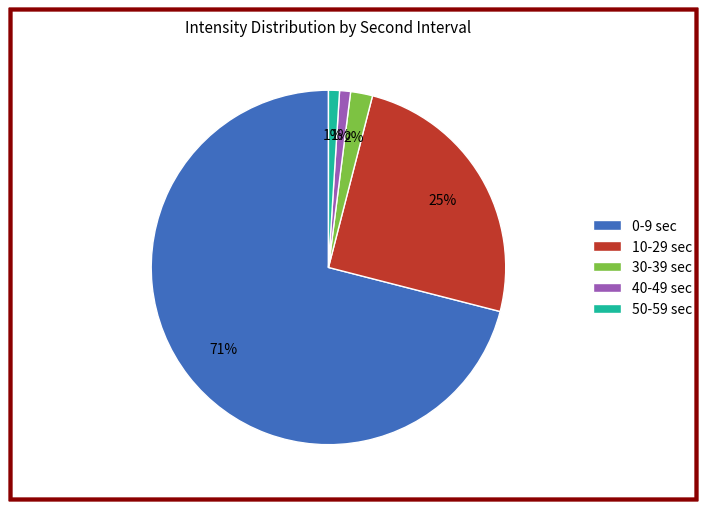

Is there any slice that represents more than half of the pie?

Yes